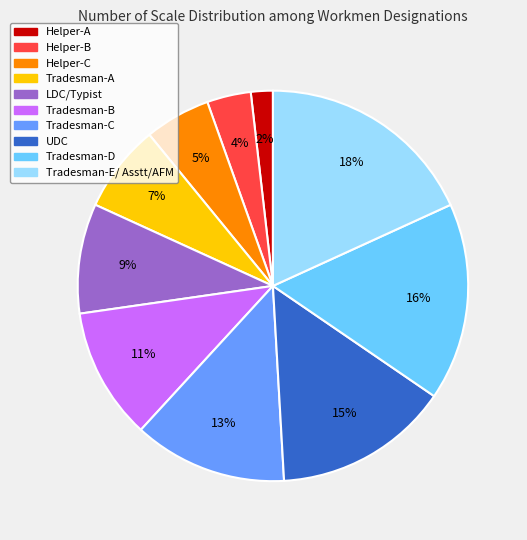

Count the number of slices in the pie.

10